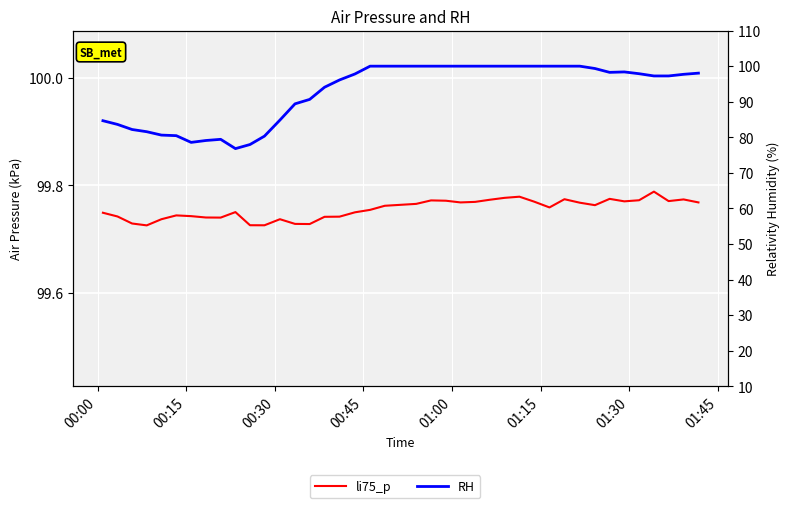

What are all the series names shown in the legend?

li75_p, RH